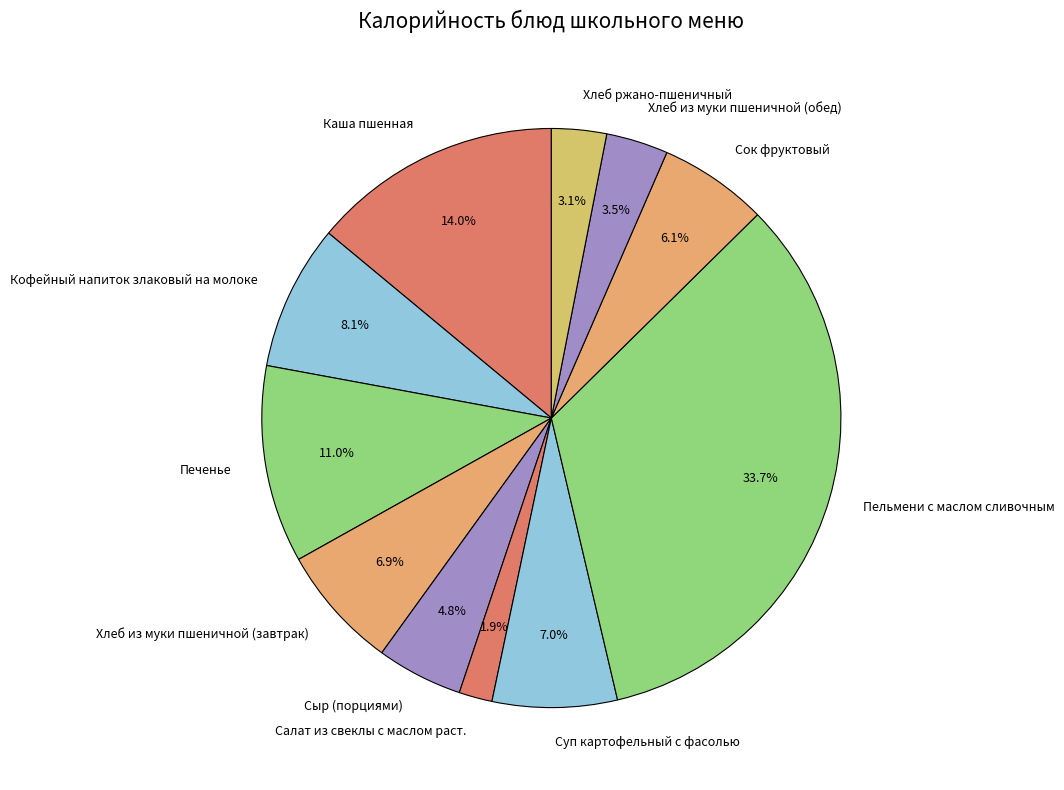

What is the ratio of the value at Каша пшенная to the value at Хлеб из муки пшеничной (завтрак)?

2.0